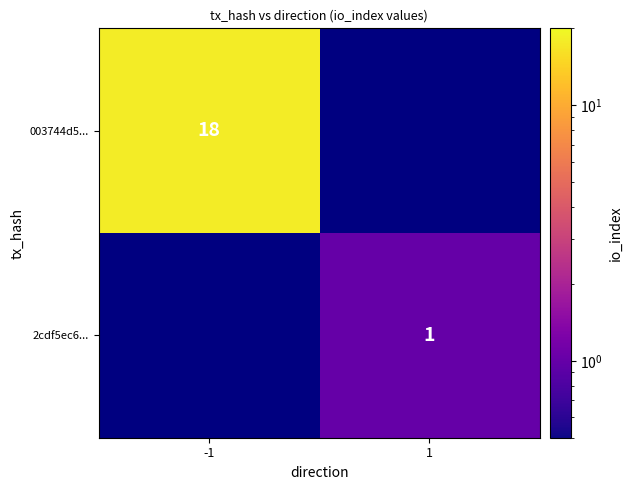

The 003744d5... series shows 27 at -1. True or false?

False